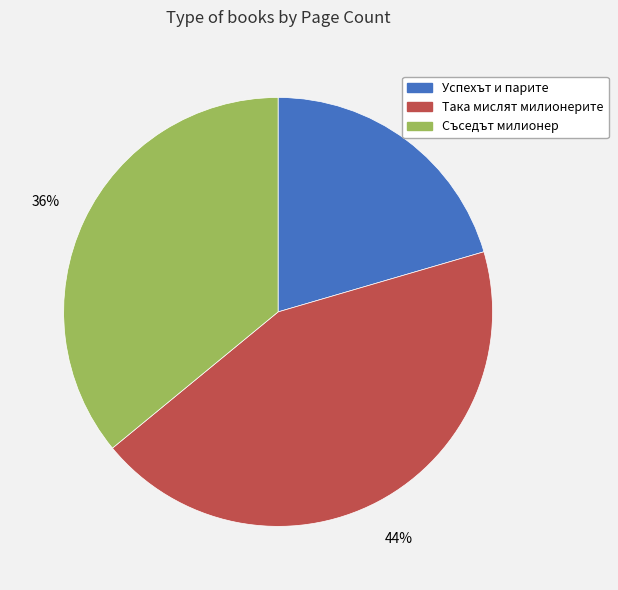

What is the ratio of the value at Успехът и парите to the value at Така мислят милионерите?

0.5